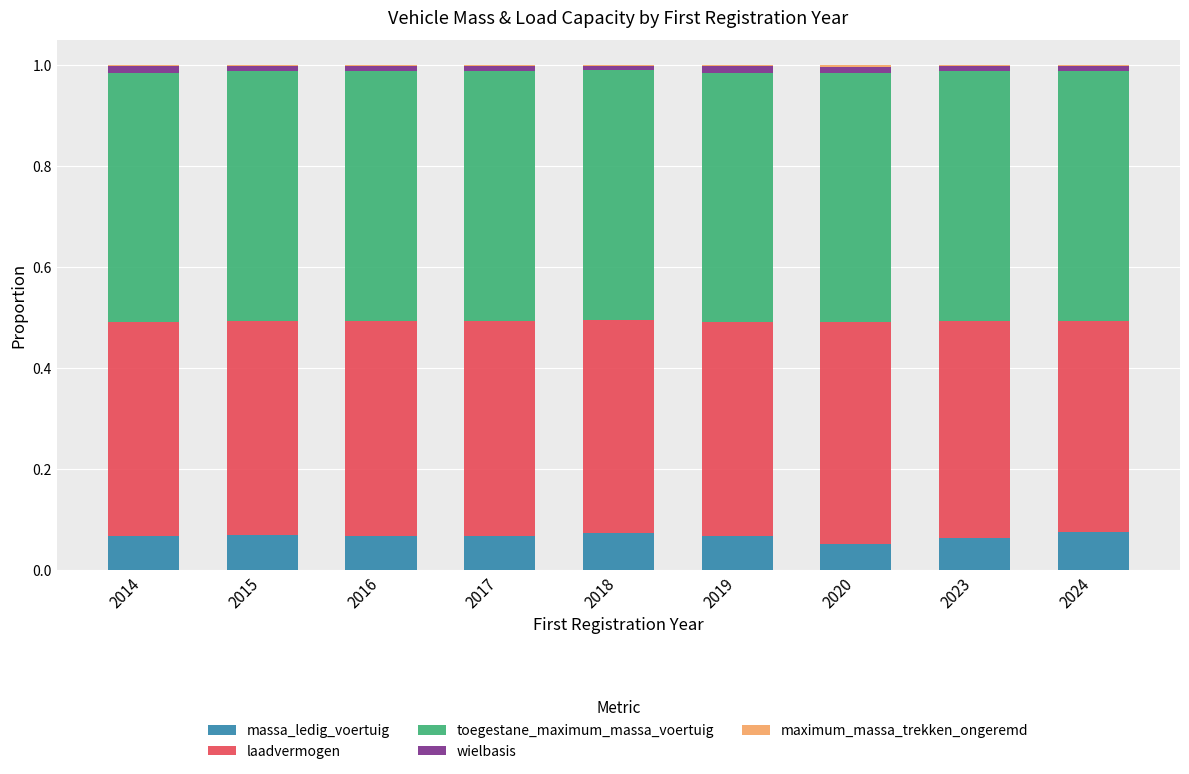

The value of massa_ledig_voertuig at 2016 is 0.0. True or false?

False